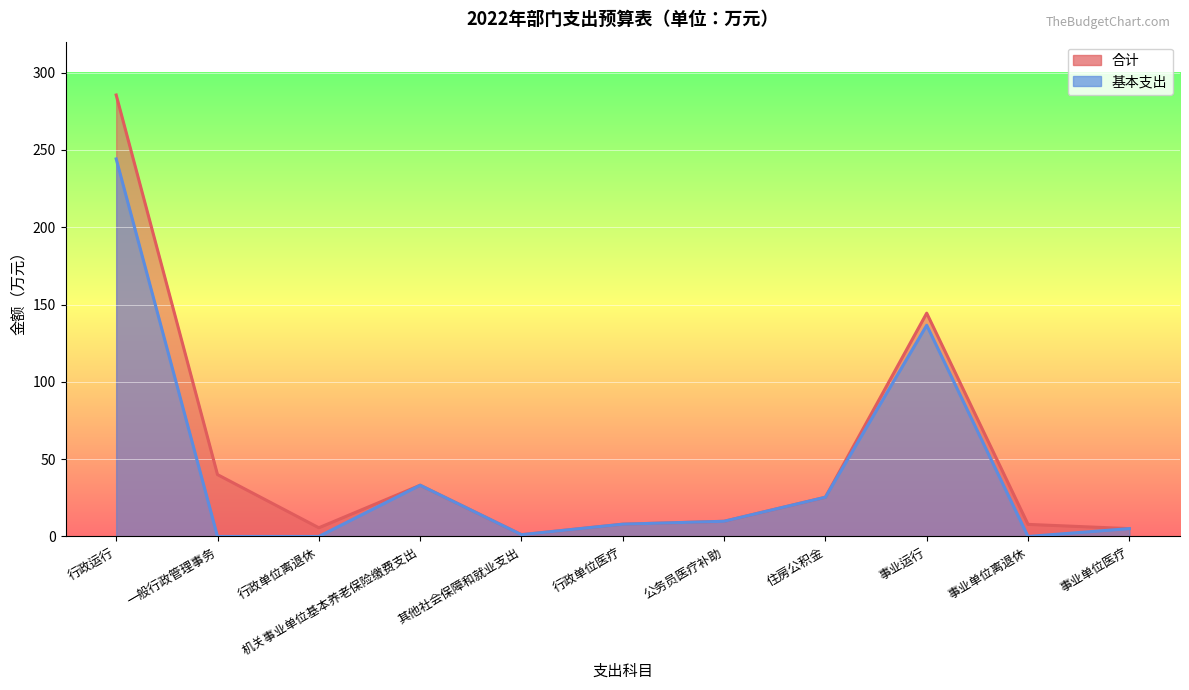

Between 公务员医疗补助 and 事业运行, which series saw the biggest shift?

合计